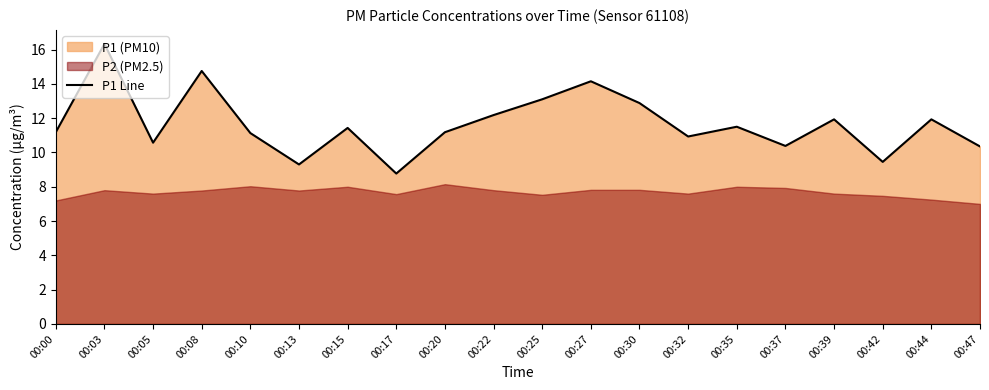

How many points are higher than both their immediate neighbors (excluding endpoints)?

7